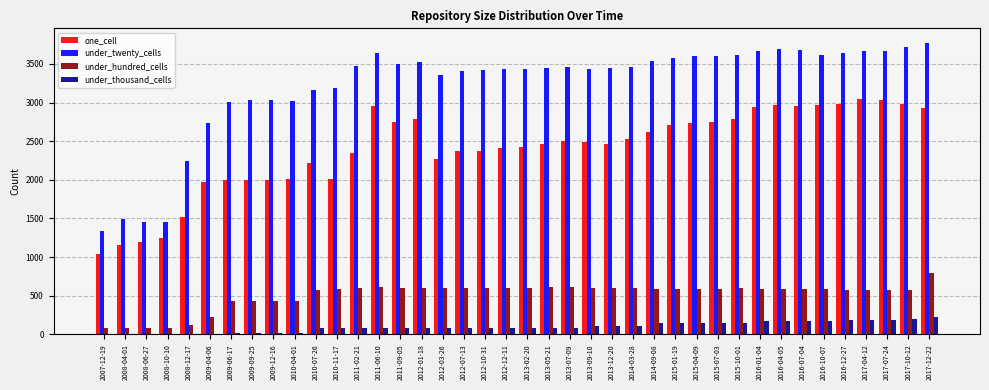

How many categories are shown in the chart?

40